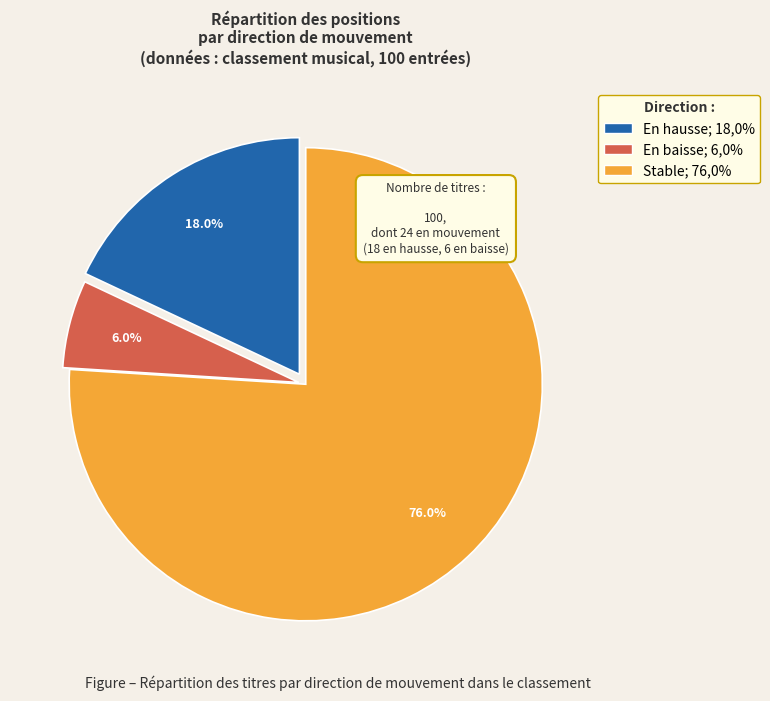

Is there a majority slice in this chart?

Yes